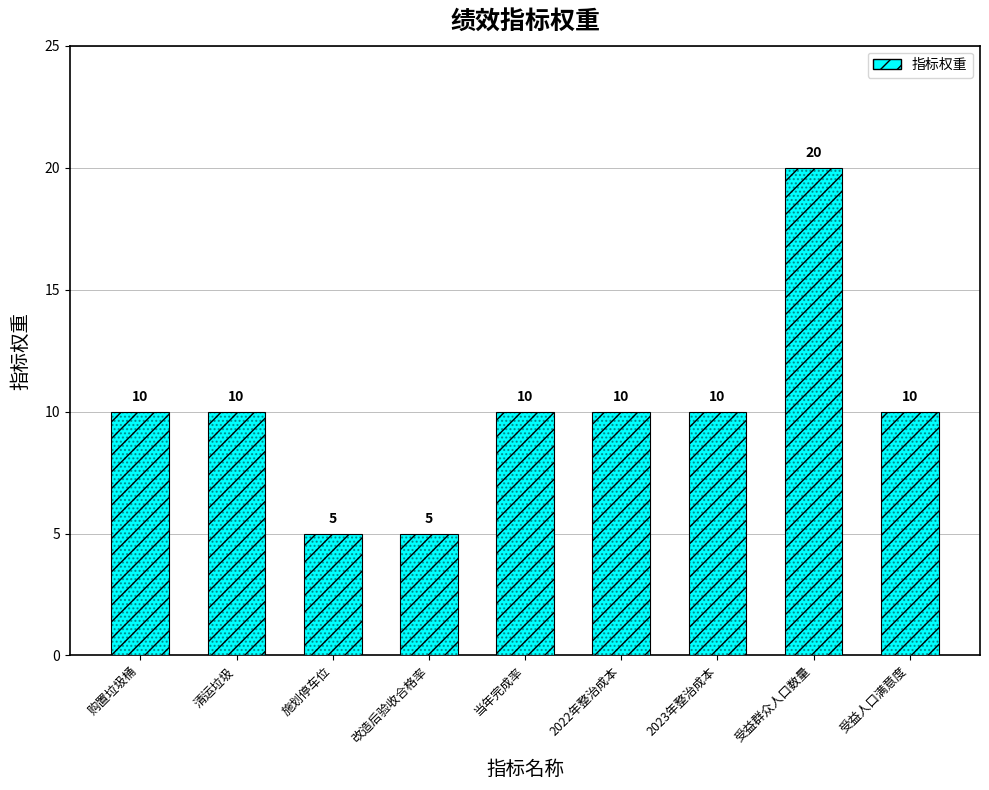

List the labels in order of value, smallest first.

施划停车位, 改造后验收合格率, 购置垃圾桶, 清运垃圾, 当年完成率, 2022年整治成本, 2023年整治成本, 受益人口满意度, 受益群众人口数量